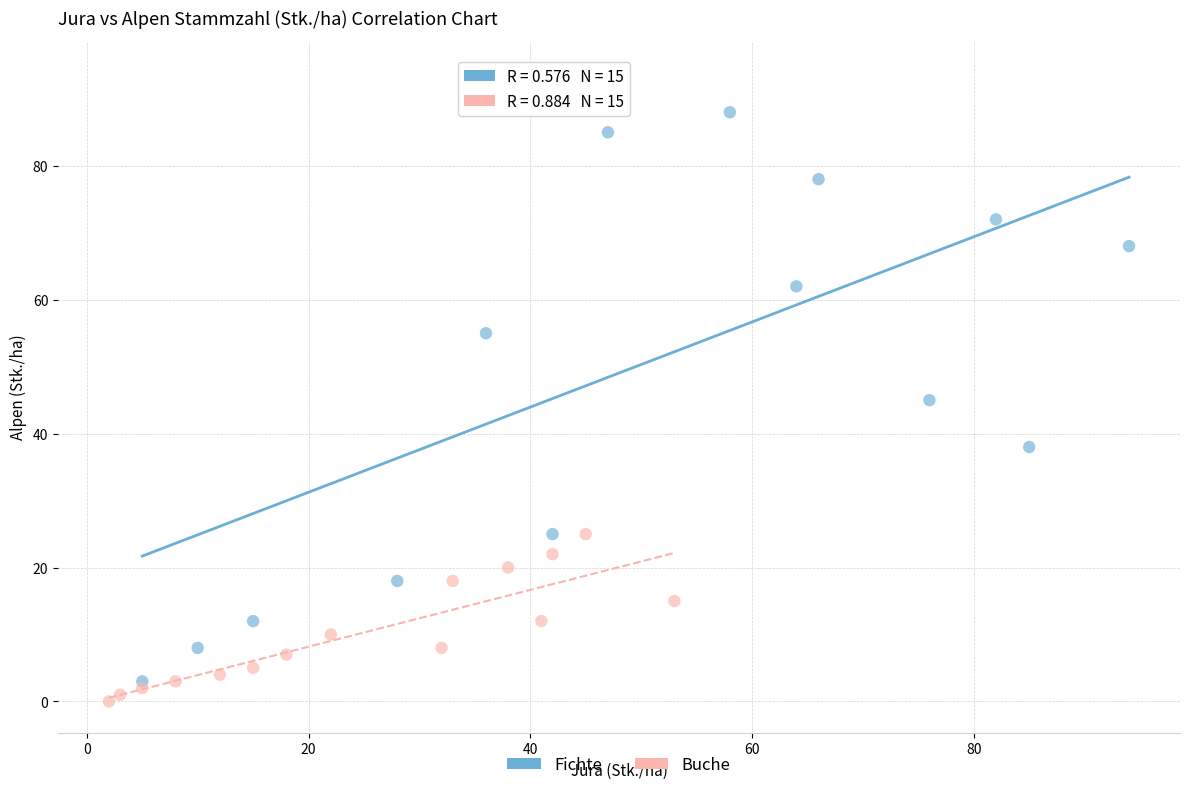

Which series contains the highest Y value?

Fichte